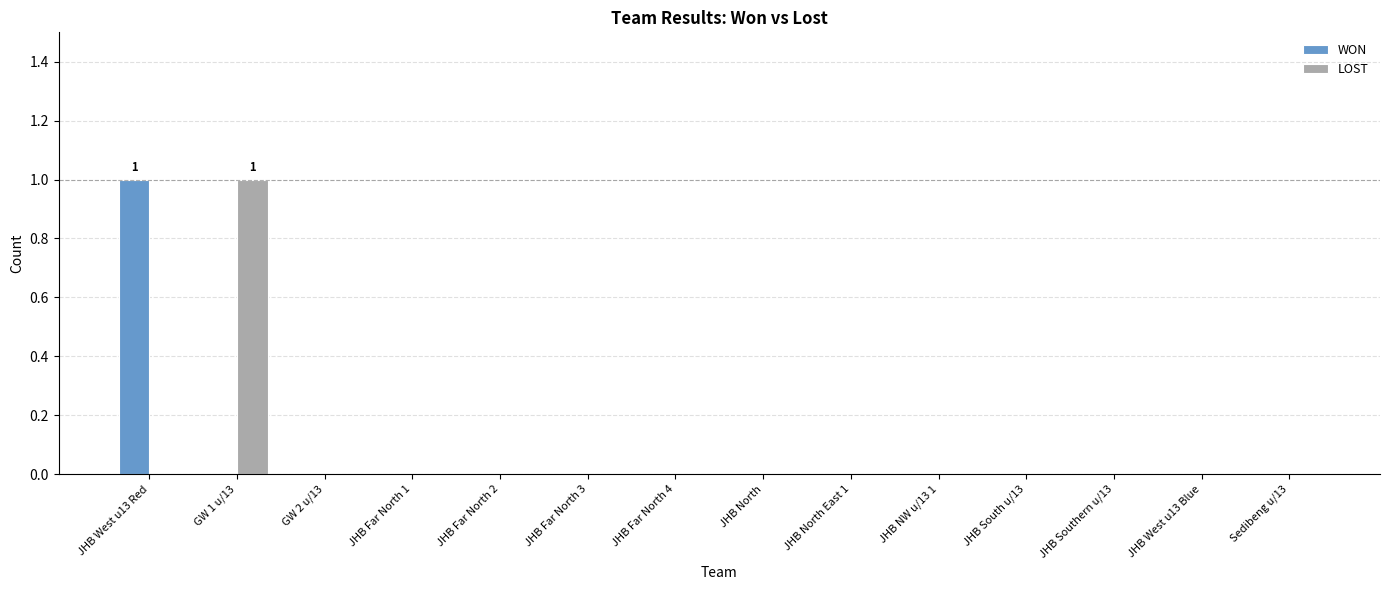

Which category has the highest value in the WON series?

JHB West u13 Red